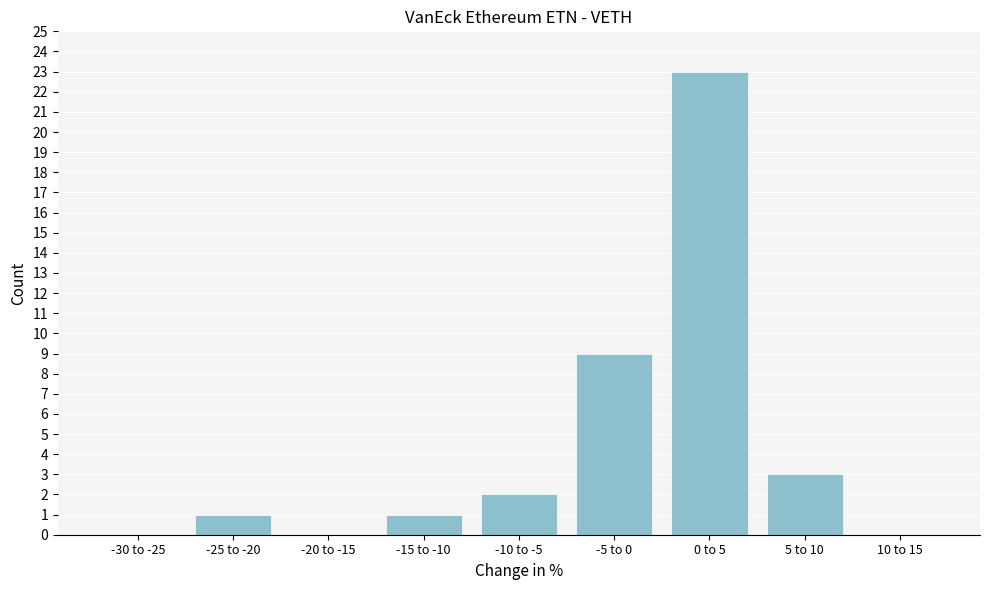

Reading right to left, what are all the values shown in this chart?

10 to 15=0	5 to 10=3	0 to 5=23	-5 to 0=9	-10 to -5=2	-15 to -10=1	-20 to -15=0	-25 to -20=1	-30 to -25=0